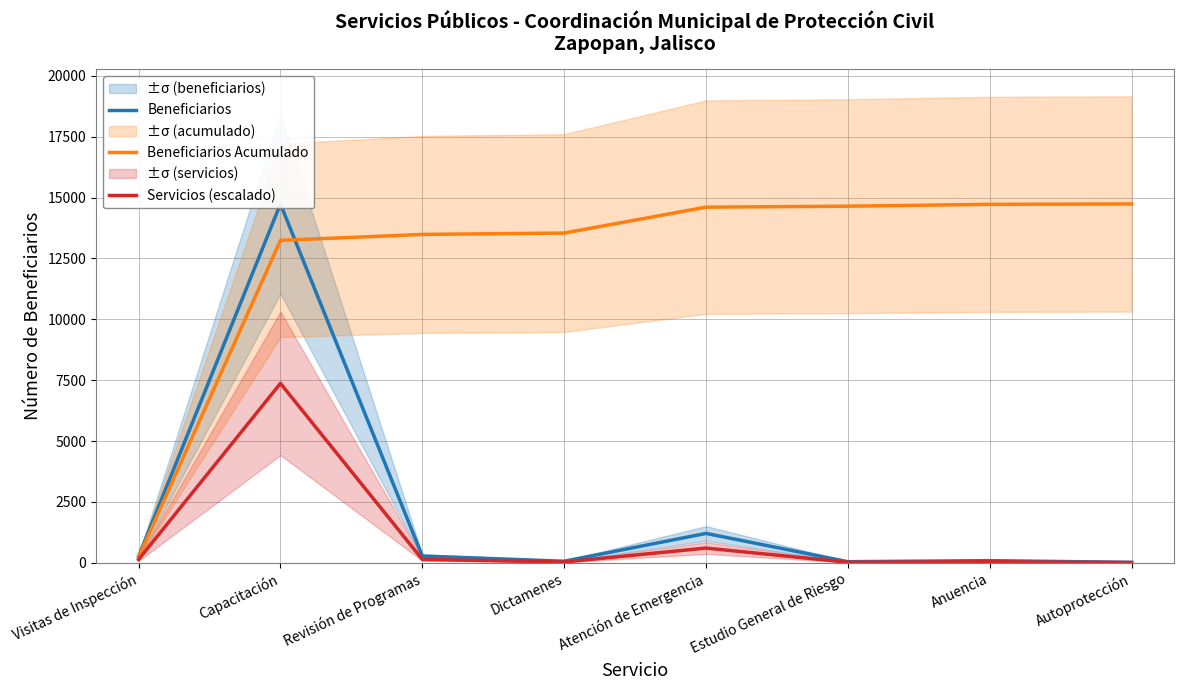

Where is the first local maximum for Beneficiarios?

Capacitación